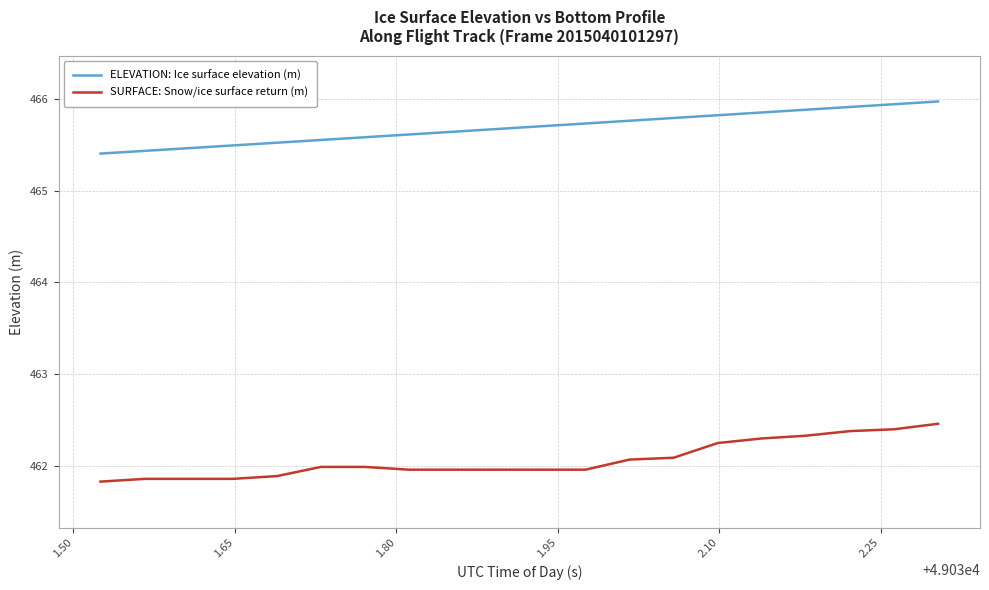

List the series in order of their overall mean, lowest first.

SURFACE: Snow/ice surface return (m), ELEVATION: Ice surface elevation (m)